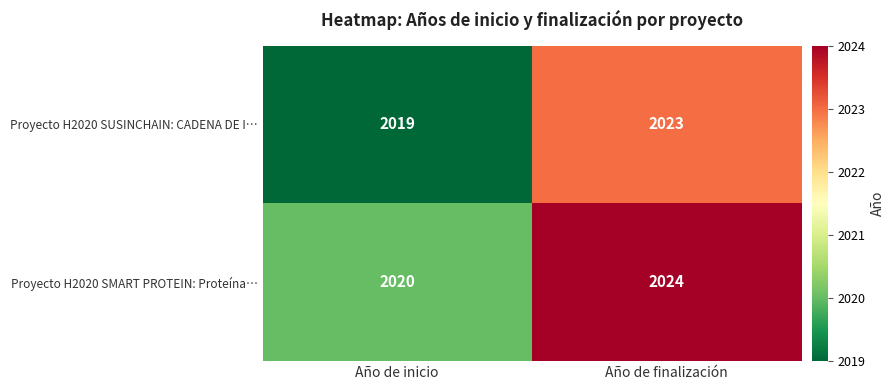

At which label is Proyecto H2020 SUSINCHAIN: CADENA DE I… closest to 2021?

Año de inicio